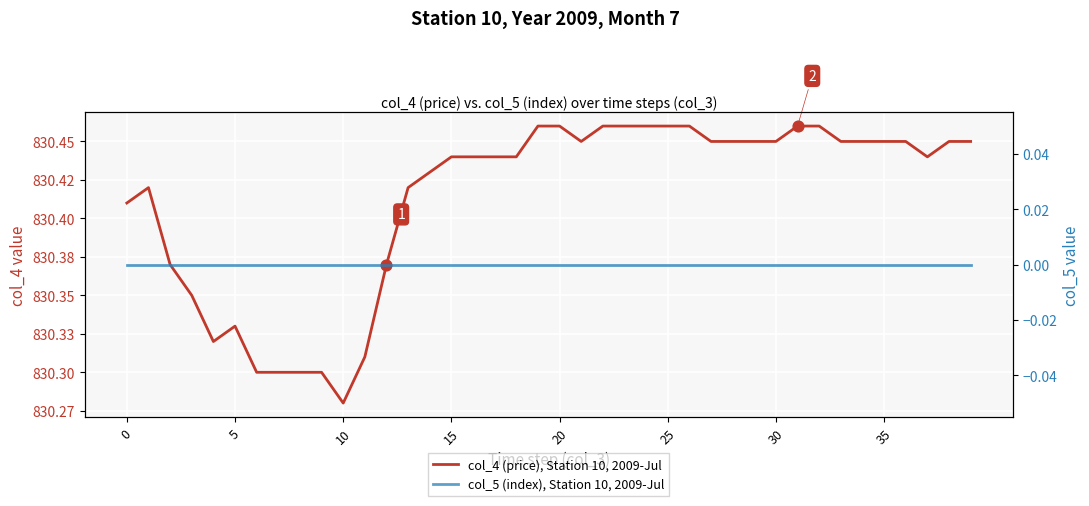

What are all the series names shown in the legend?

col_4 (price), Station 10, 2009-Jul, col_5 (index), Station 10, 2009-Jul